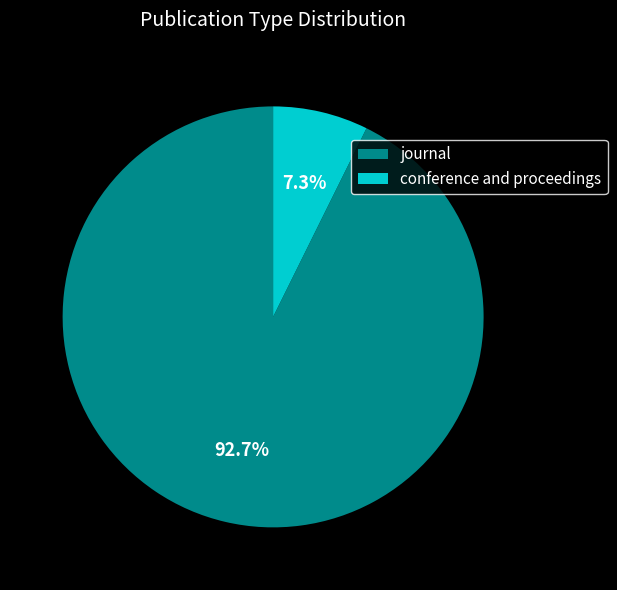

Approximately how many times larger is the value at conference and proceedings compared to journal?

0.1